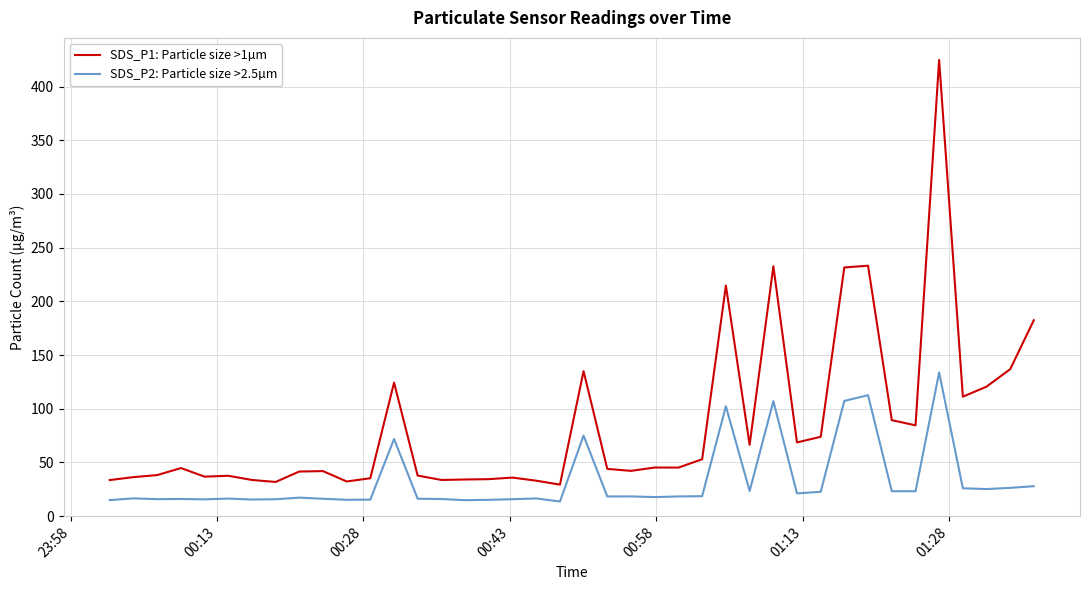

Rank the series by their maximum value, from lowest to highest.

SDS_P2: Particle size >2.5µm, SDS_P1: Particle size >1µm